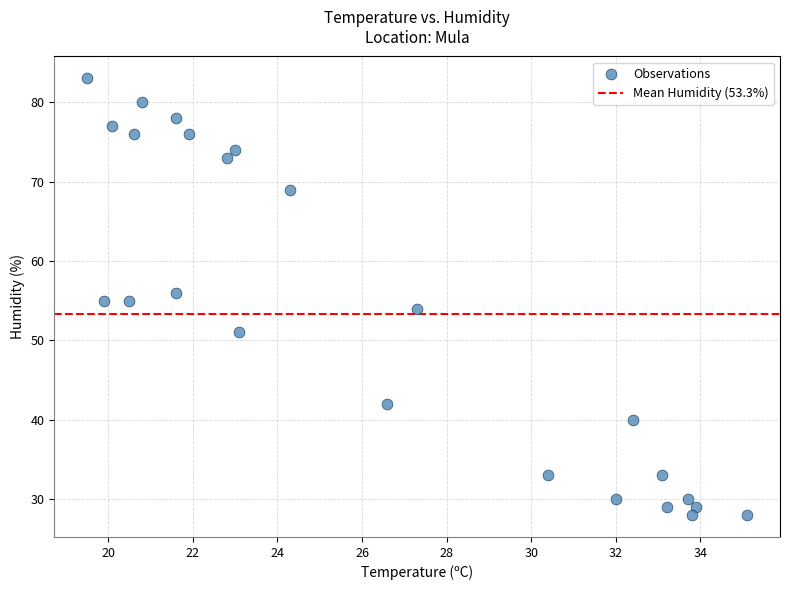

What is the range of Y values (max minus min)?

55